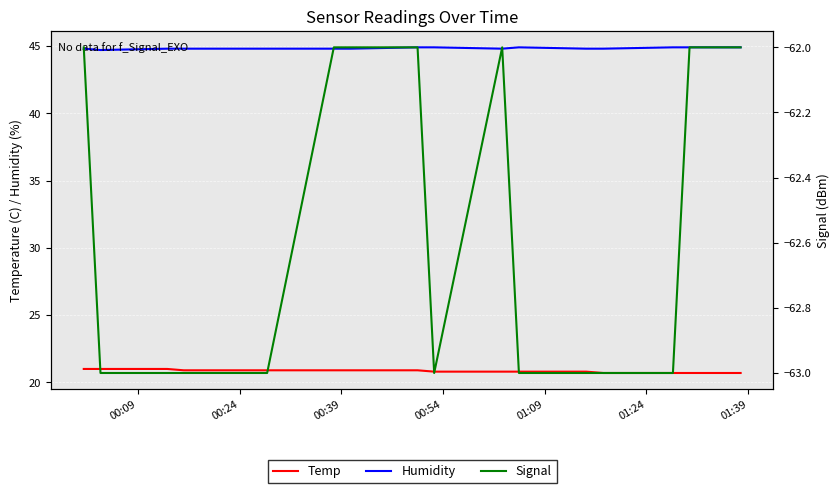

What is the difference between the maximum and minimum values in the Signal series?

1.0